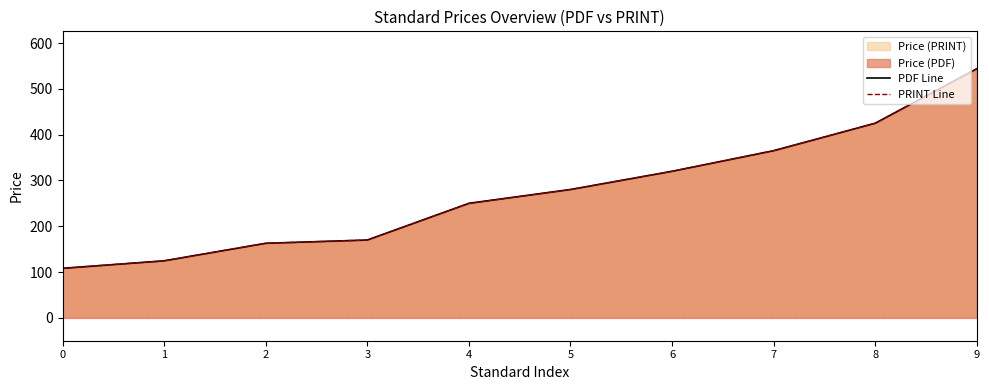

Rank the series by their maximum value, from lowest to highest.

PDF Line, PRINT Line